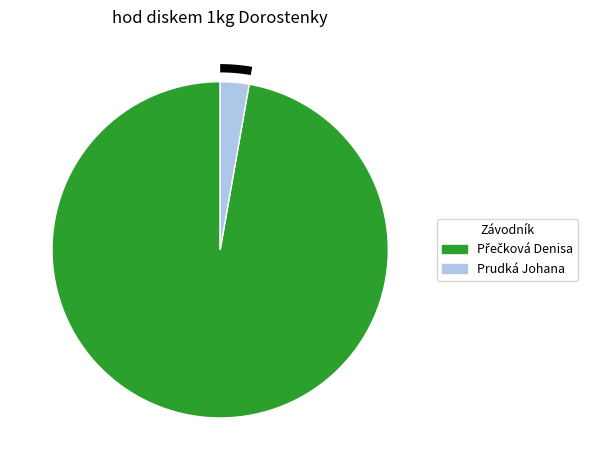

Count the number of slices in the pie.

2